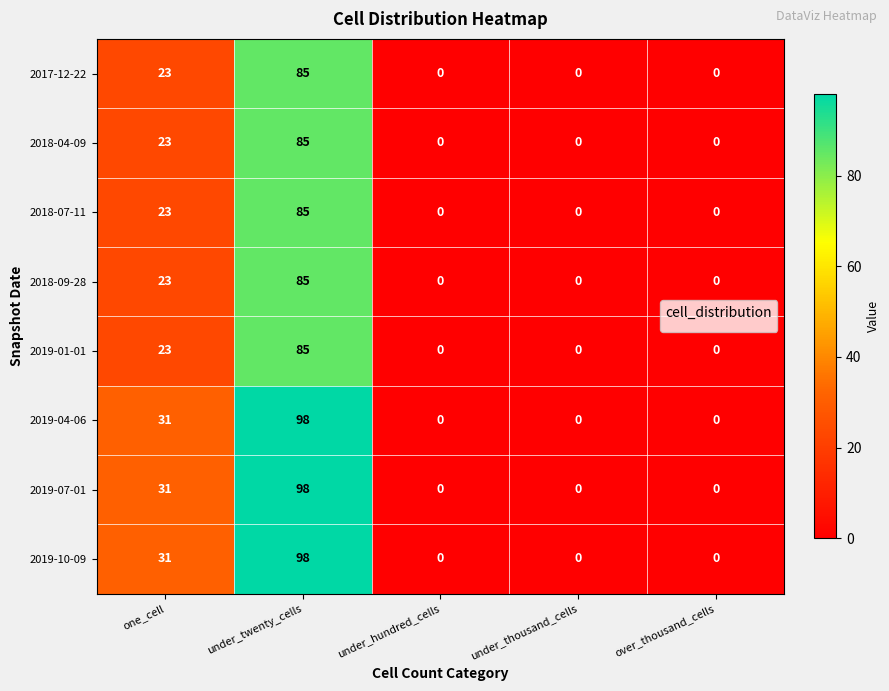

Count the 2019-04-06 values in the range 0 to 31.

4